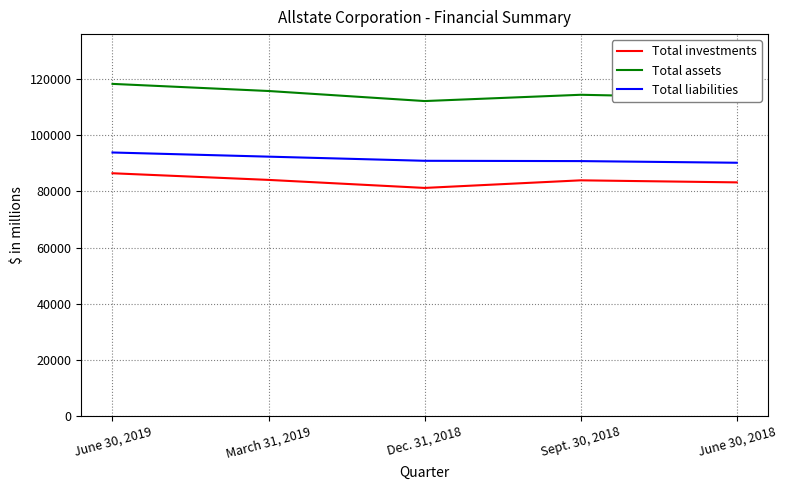

List the series in order of their peak value, highest first.

Total assets, Total liabilities, Total investments